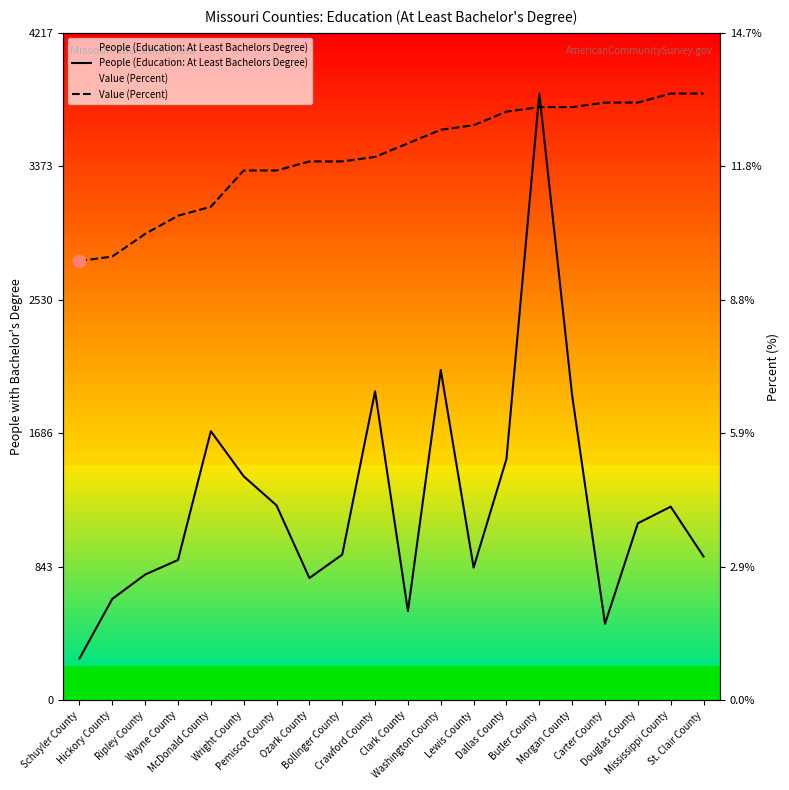

At how many categories does at least one series exceed 789?

20